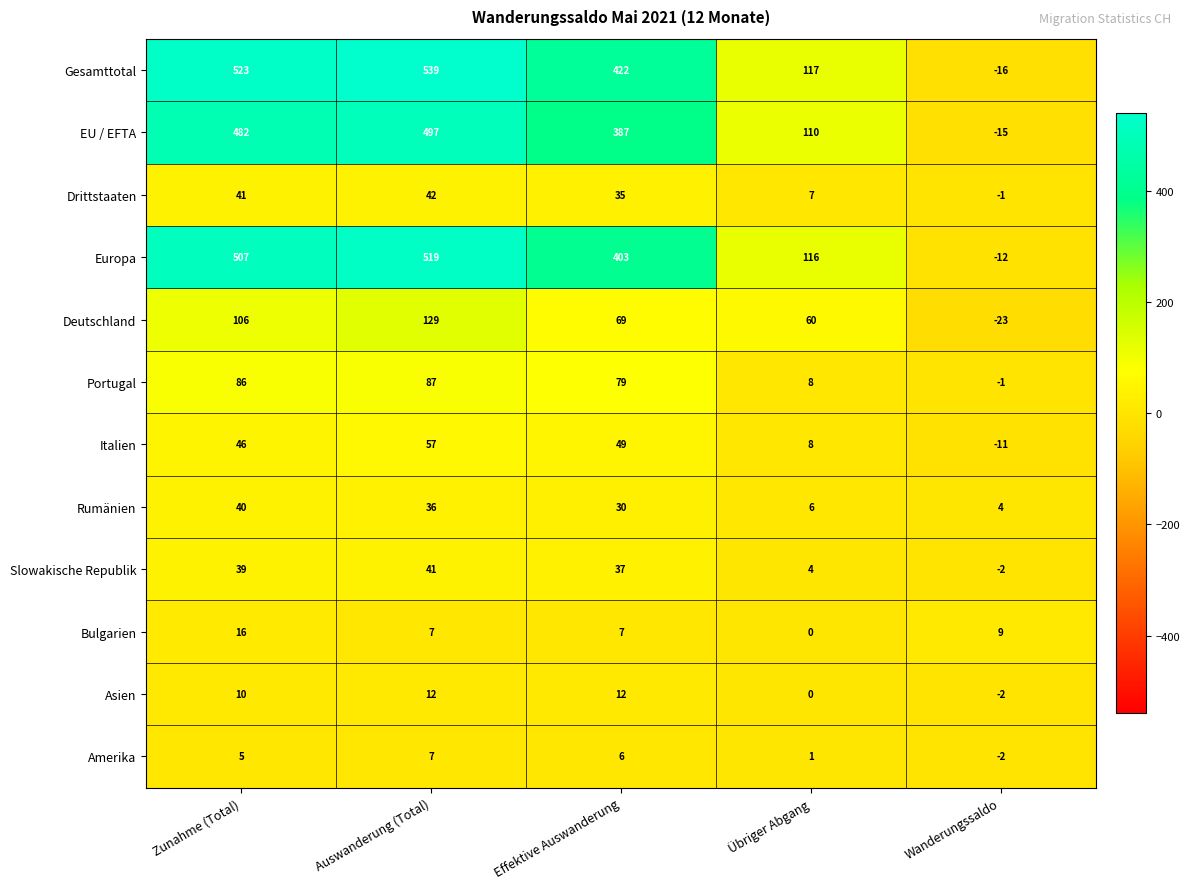

Rank the series by their maximum value, from highest to lowest.

Gesamttotal, Europa, EU / EFTA, Deutschland, Portugal, Italien, Drittstaaten, Slowakische Republik, Rumänien, Bulgarien, Asien, Amerika